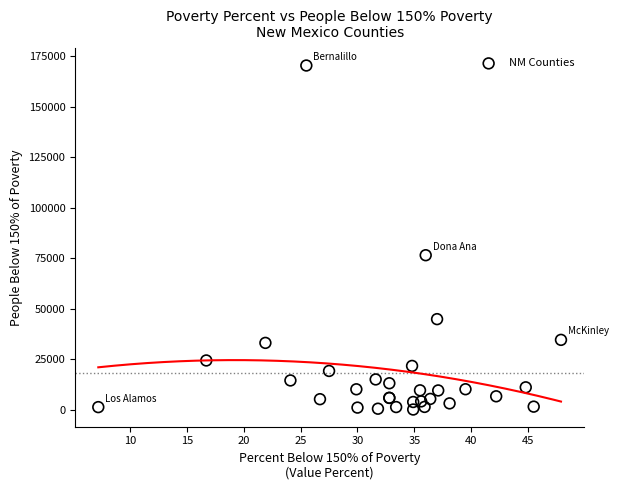

What Y value in the scatter plot is closest to 85248?

76498